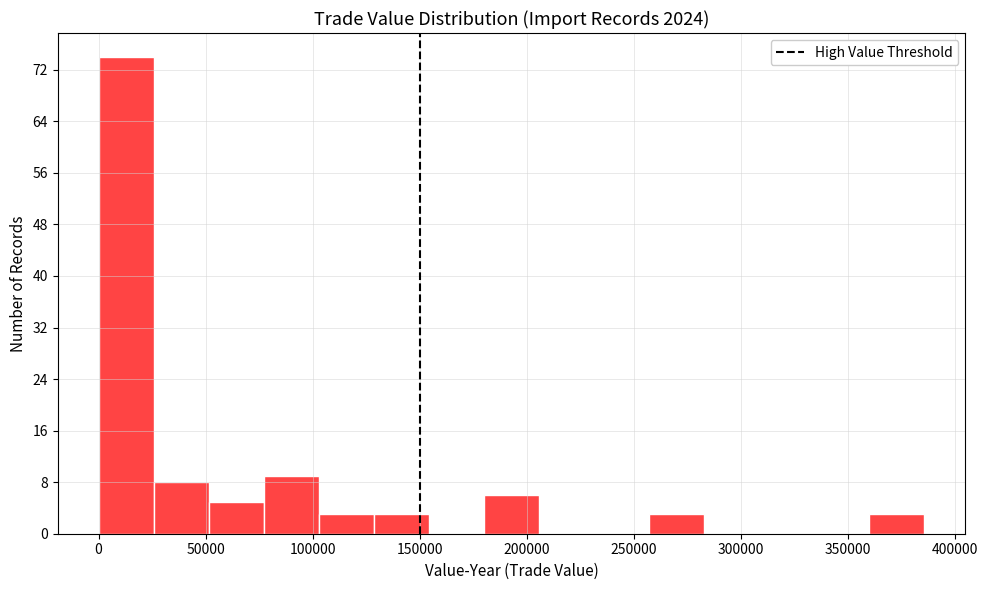

Reading left to right, transcribe this chart: for each bar, give the range it covers on the x-axis and its height. Neither the bar edges nor the heights are printed on the chart, so give them approximately, as read against the axes.

0 to 25000: 74
25000 to 50000: 8
50000 to 75000: 5
75000 to 105000: 9
105000 to 130000: 3
130000 to 155000: 3
155000 to 180000: 0
180000 to 205000: 6
205000 to 230000: 0
230000 to 255000: 0
255000 to 285000: 3
285000 to 310000: 0
310000 to 335000: 0
335000 to 360000: 0
360000 to 385000: 3